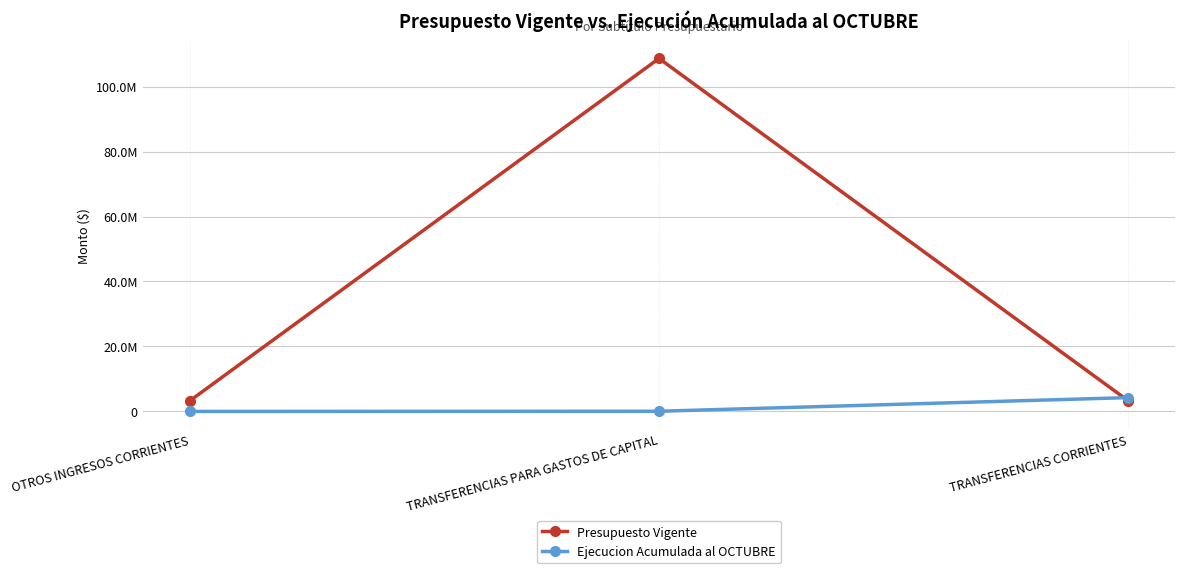

List the series in order of their overall mean, highest first.

Presupuesto Vigente, Ejecucion Acumulada al OCTUBRE